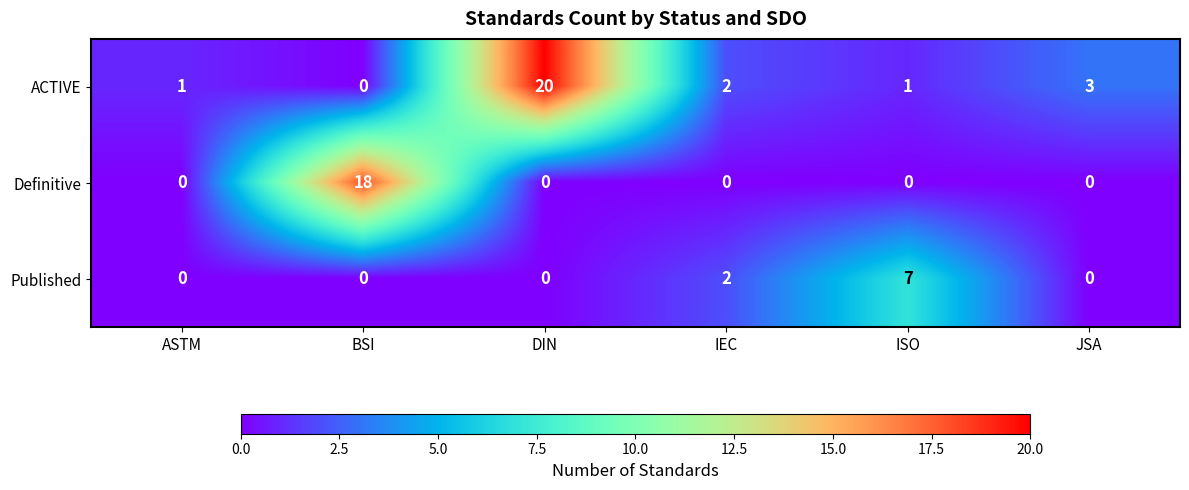

At which category is the sum across all series the highest?

DIN